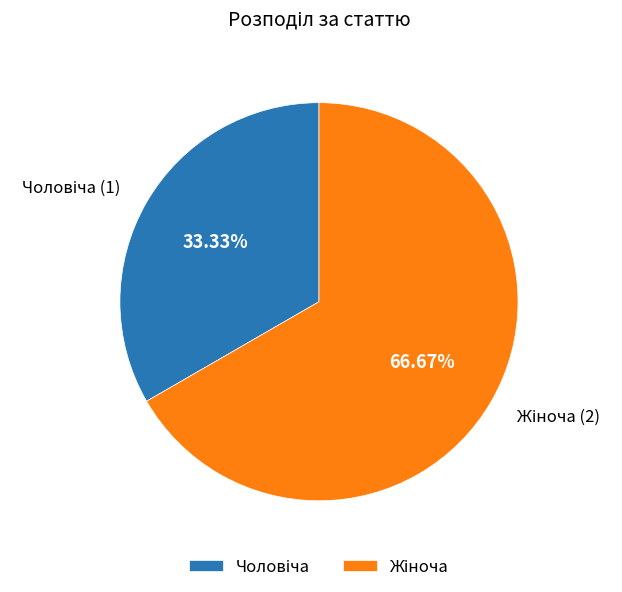

Is there any slice that represents more than half of the pie?

Yes